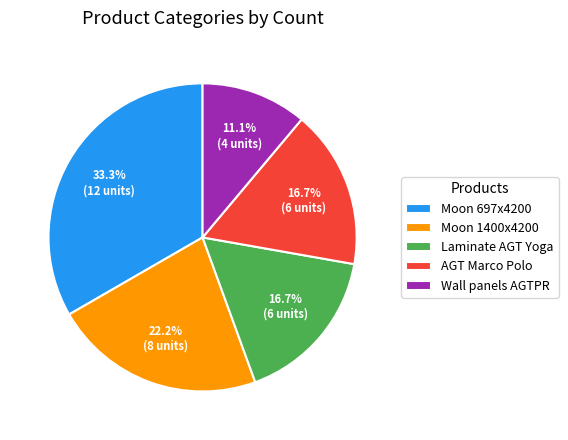

Which category has the biggest portion of the pie?

Moon 697x4200